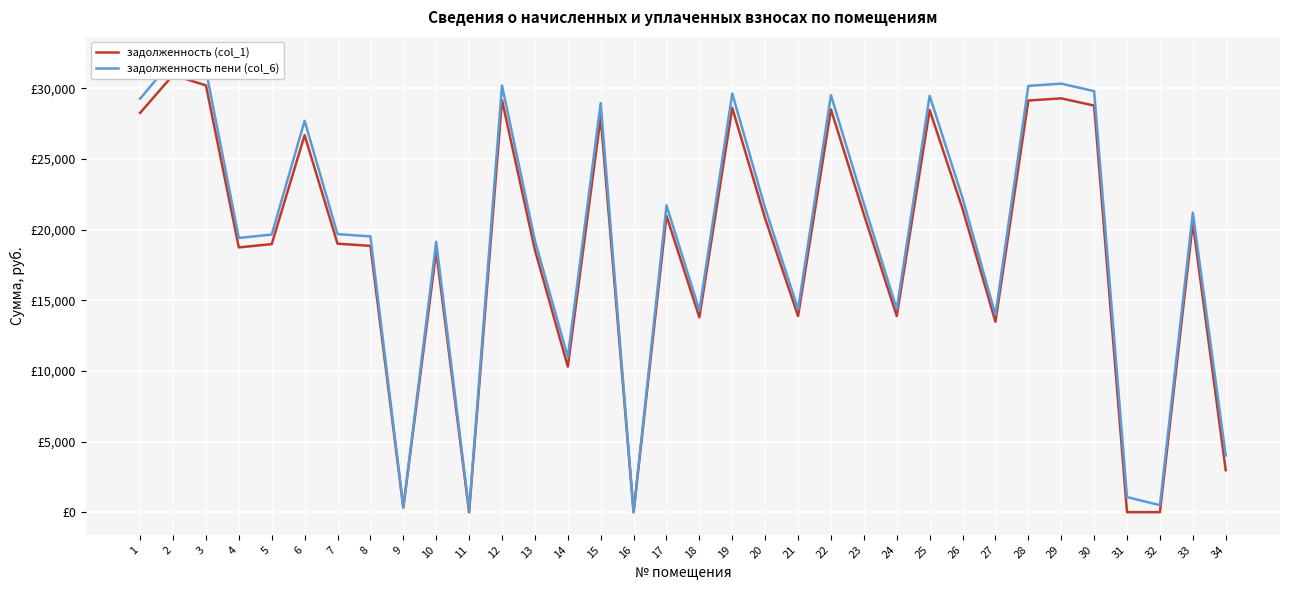

How many interior local valleys does the задолженность пени (col_6) series have?

10